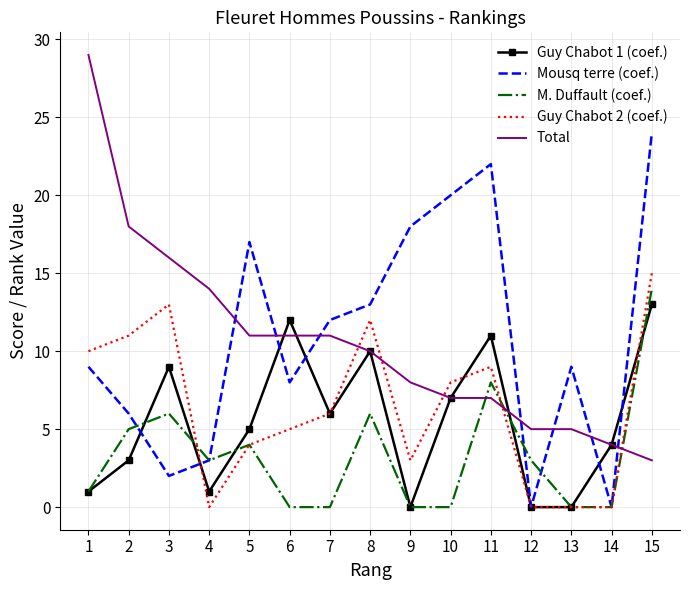

Which series has the largest total across all categories?

Mousq terre (coef.)